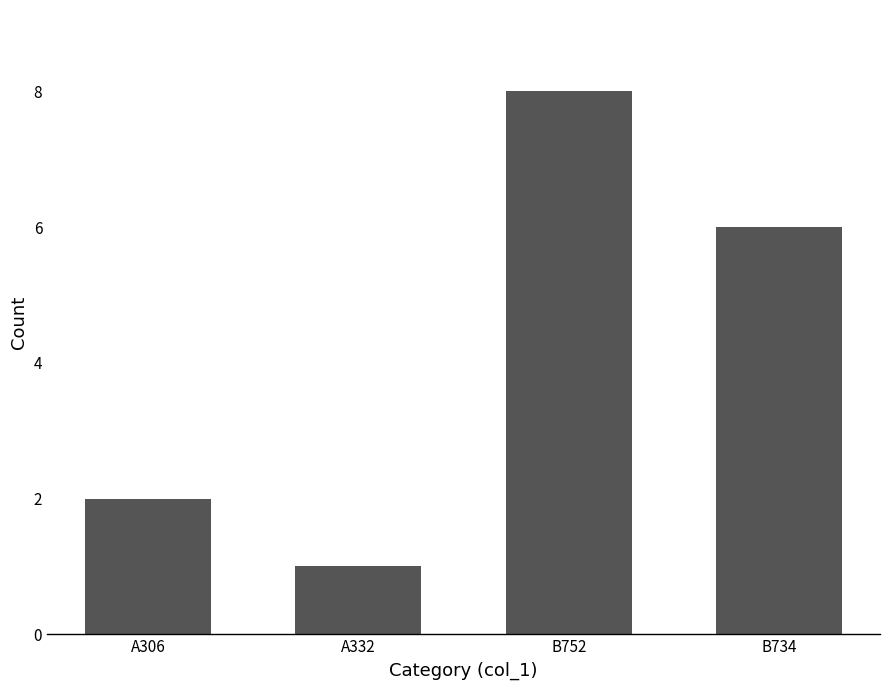

Rank the categories by value from lowest to highest.

A332, A306, B734, B752